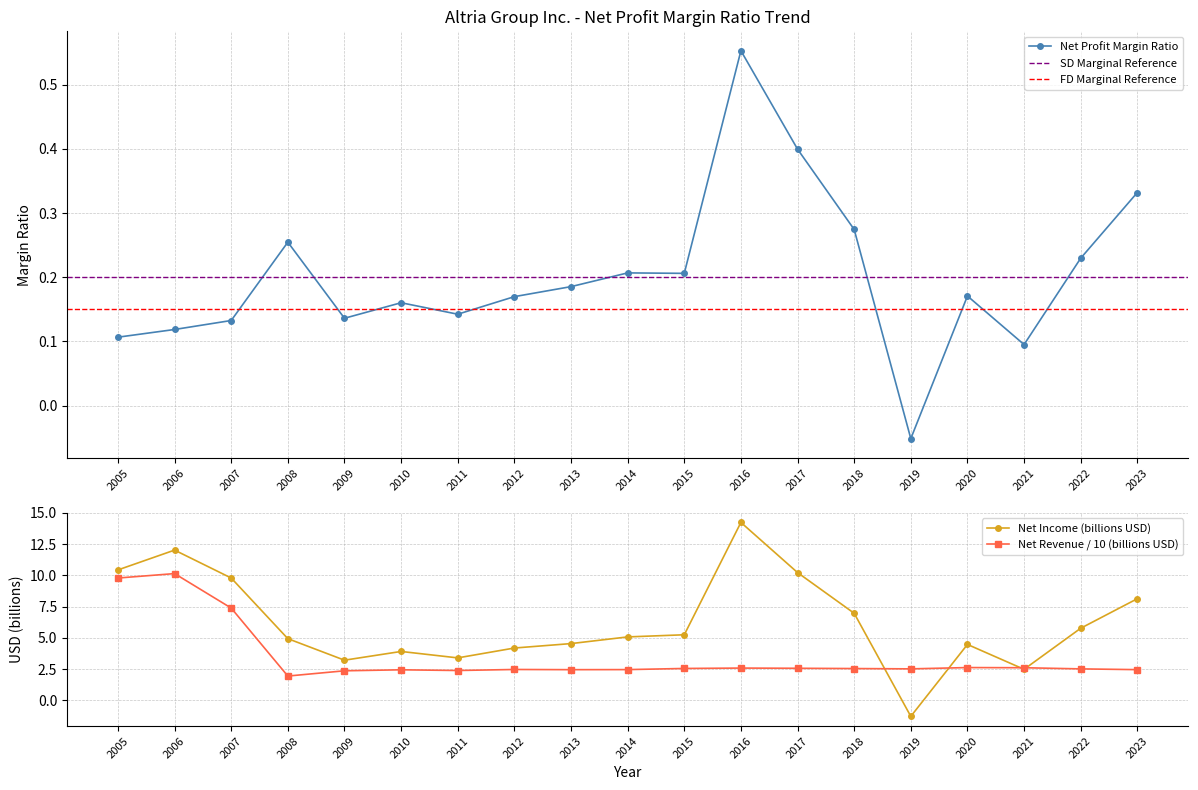

Is it true that Net Revenue / 10 (billions USD) equals 1.3 at 2023?

False